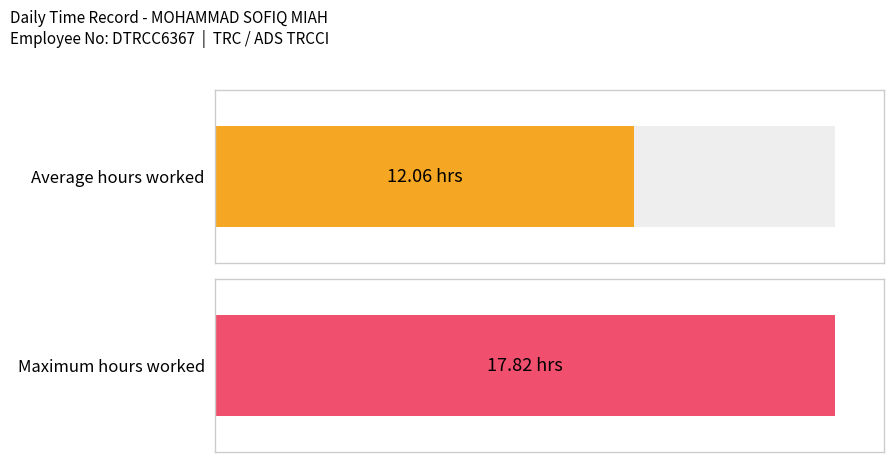

What is the greatest value displayed?

17.8